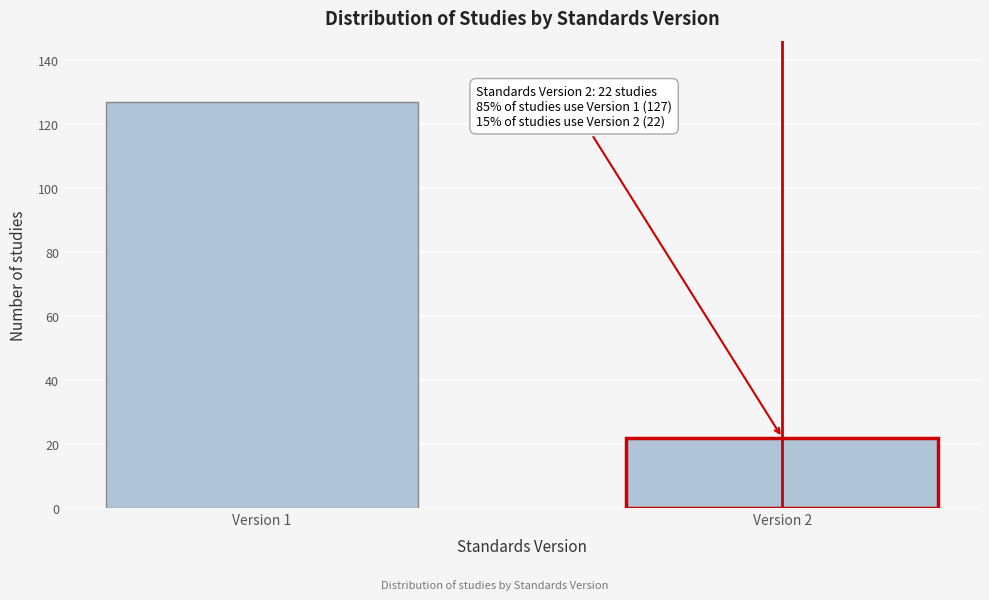

Reading right to left, transcribe all the data shown in this chart.

22	127